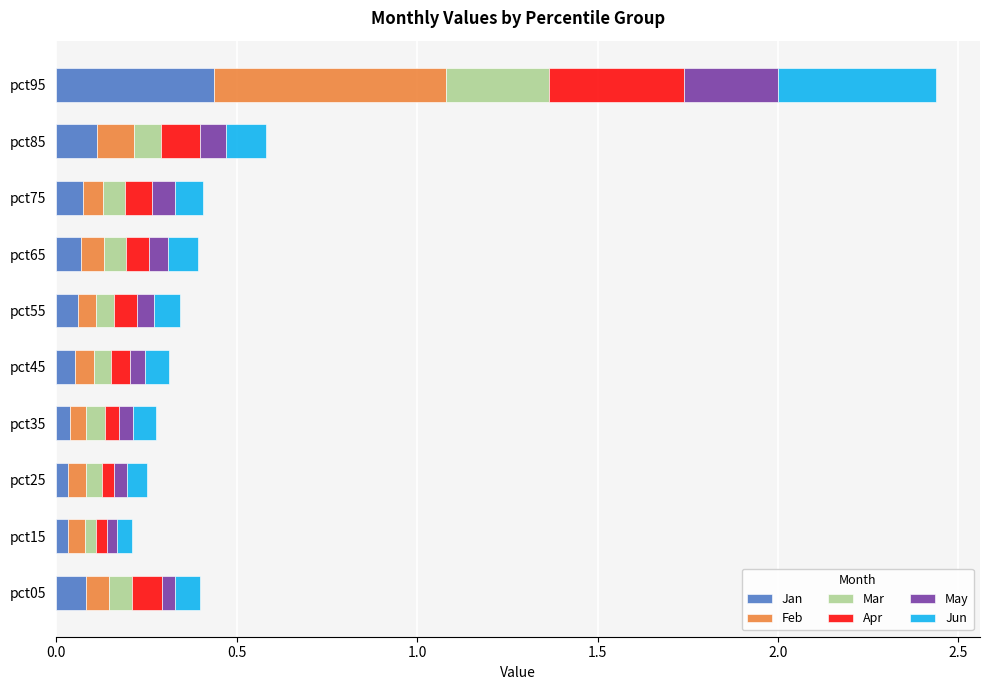

Which category has the highest value in the Jan series?

pct95